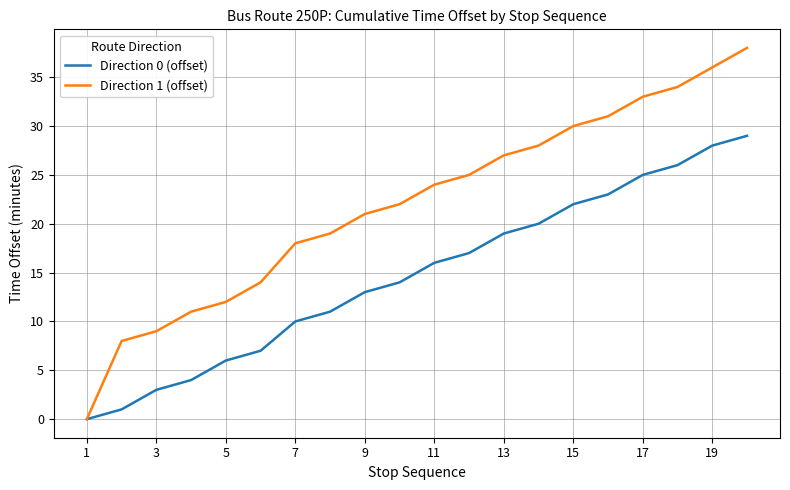

What is the greatest value displayed?

38